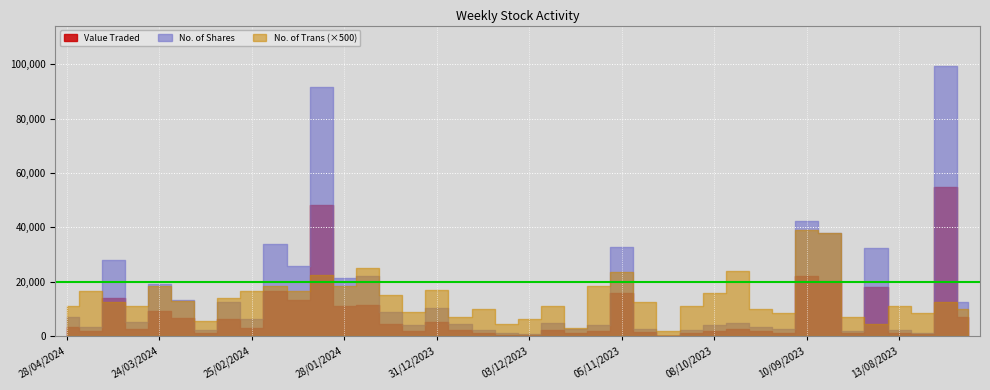

Reading right to left, transcribe all the data shown in this chart.

Value Traded: 23/07/2023=7232	30/07/2023=55005	06/08/2023=768	13/08/2023=1325	20/08/2023=18182	27/08/2023=1087	03/09/2023=20267	10/09/2023=22070	17/09/2023=1346	24/09/2023=1873	01/10/2023=2494	08/10/2023=2104	15/10/2023=1257	22/10/2023=107	29/10/2023=1483	05/11/2023=15862	12/11/2023=2073	19/11/2023=1215	26/11/2023=2424	03/12/2023=417	10/12/2023=618	17/12/2023=1102	24/12/2023=2194	31/12/2023=5108	07/01/2024=2108	14/01/2024=4499	21/01/2024=11429	28/01/2024=11299	04/02/2024=48323	11/02/2024=13222	18/02/2024=16464	25/02/2024=3106	03/03/2024=6175	10/03/2024=1196	17/03/2024=6683	24/03/2024=9314	31/03/2024=2568	14/04/2024=13941	21/04/2024=1747	28/04/2024=3483
No. of Shares: 23/07/2023=12660	30/07/2023=99265	06/08/2023=1364	13/08/2023=2363	20/08/2023=32467	27/08/2023=1994	03/09/2023=38060	10/09/2023=42204	17/09/2023=2525	24/09/2023=3536	01/10/2023=4723	08/10/2023=3993	15/10/2023=2387	22/10/2023=201	29/10/2023=2828	05/11/2023=32968	12/11/2023=4290	19/11/2023=2484	26/11/2023=4970	03/12/2023=842	10/12/2023=1261	17/12/2023=2216	24/12/2023=4461	31/12/2023=10348	07/01/2024=4216	14/01/2024=8987	21/01/2024=22255	28/01/2024=21480	04/02/2024=91732	11/02/2024=25960	18/02/2024=33905	25/02/2024=6330	03/03/2024=12591	10/03/2024=2442	17/03/2024=13446	24/03/2024=19315	31/03/2024=5374	14/04/2024=27930	21/04/2024=3570	28/04/2024=7249
No. of Trans: 23/07/2023=20	30/07/2023=25	06/08/2023=17	13/08/2023=22	20/08/2023=9	27/08/2023=14	03/09/2023=76	10/09/2023=78	17/09/2023=17	24/09/2023=20	01/10/2023=48	08/10/2023=32	15/10/2023=22	22/10/2023=4	29/10/2023=25	05/11/2023=47	12/11/2023=37	19/11/2023=6	26/11/2023=22	03/12/2023=13	10/12/2023=9	17/12/2023=20	24/12/2023=14	31/12/2023=34	07/01/2024=18	14/01/2024=30	21/01/2024=50	28/01/2024=37	04/02/2024=45	11/02/2024=33	18/02/2024=37	25/02/2024=33	03/03/2024=28	10/03/2024=11	17/03/2024=26	24/03/2024=37	31/03/2024=22	14/04/2024=25	21/04/2024=33	28/04/2024=22